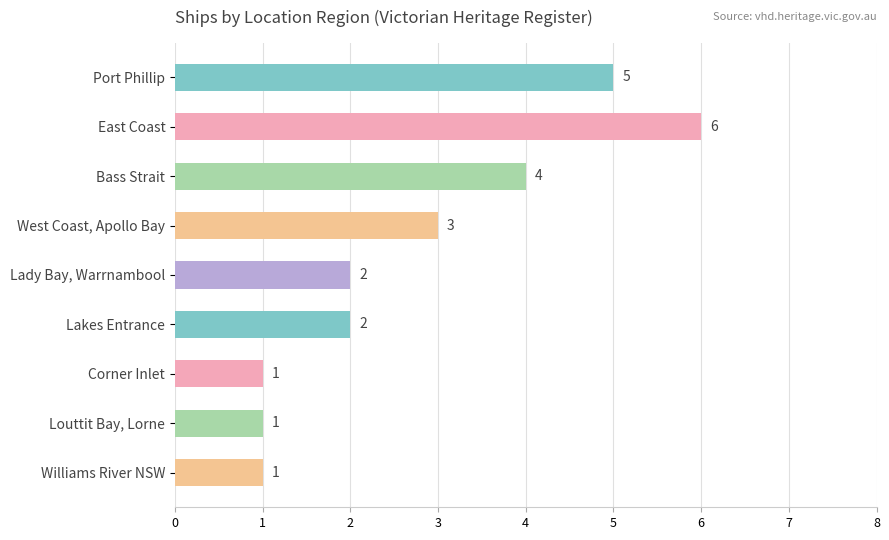

What is the difference between the maximum and minimum values?

5